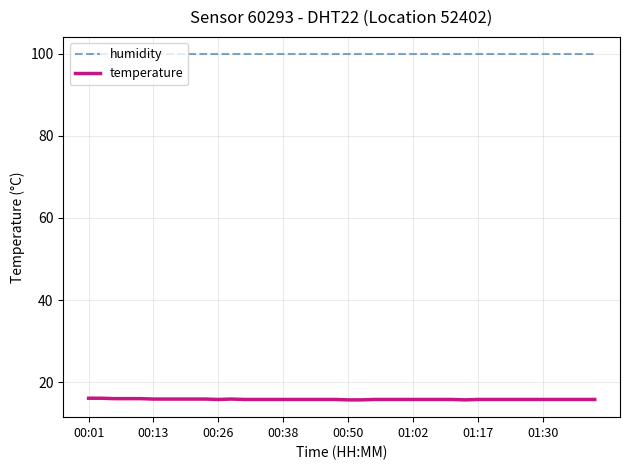

What is the minimum value shown in the chart?

15.7